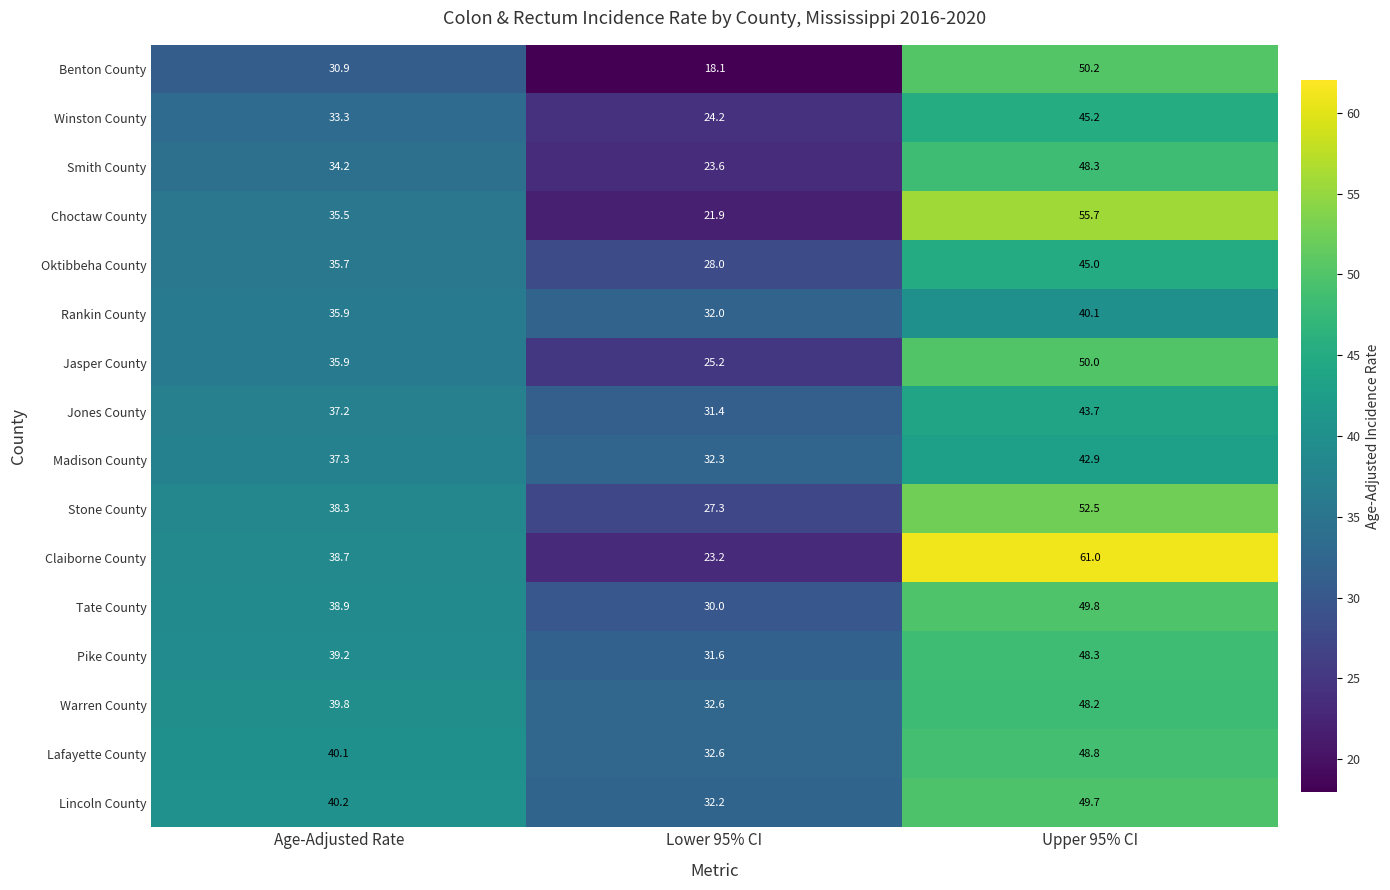

What is the sum of the Smith County values at Lower 95% CI and Age-Adjusted Rate?

57.8